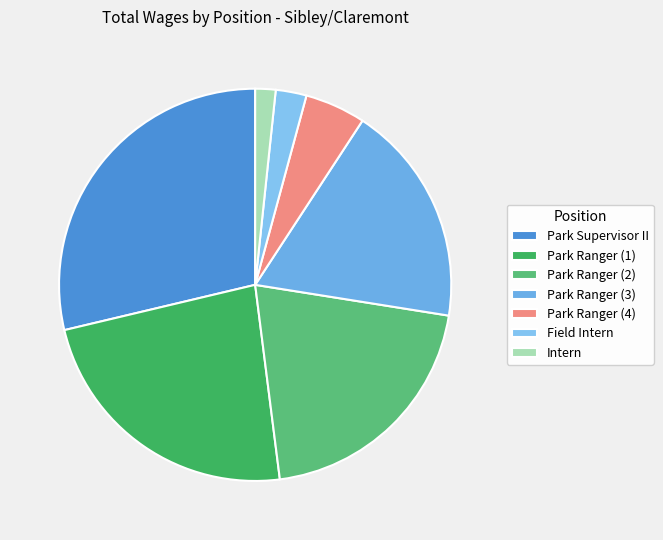

What is the smallest slice in the pie chart?

Intern